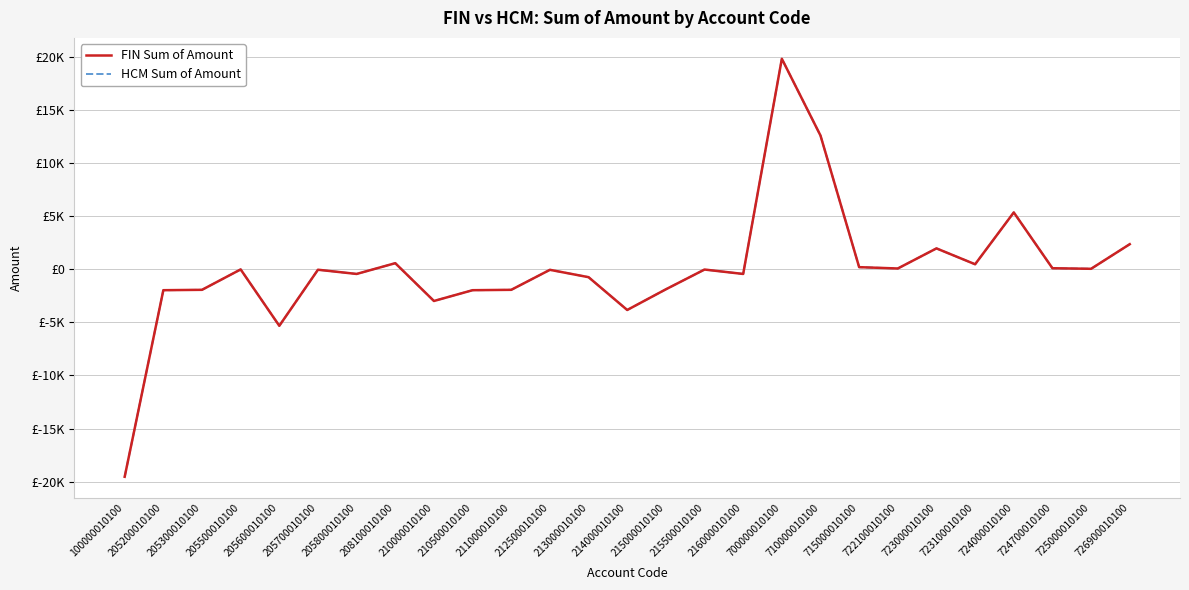

Is this an area chart (filled region under the line)?

No